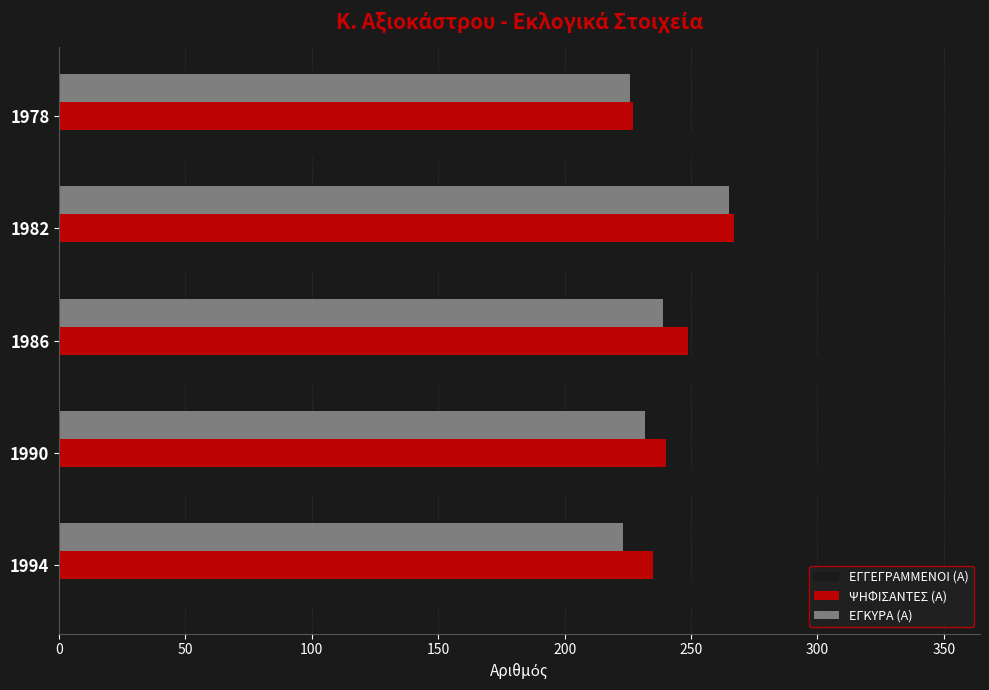

Which series has the largest total across all categories?

ΕΓΓΕΓΡΑΜΜΕΝΟΙ (Α)